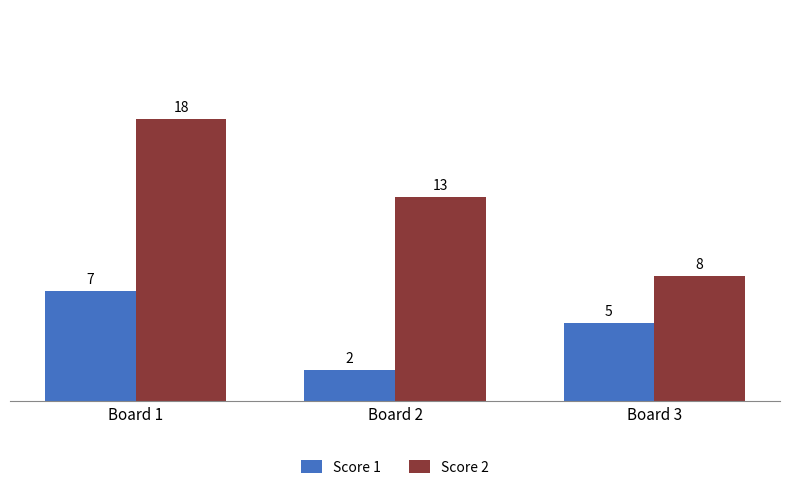

Reading left to right, extract all data points from this chart.

Score 1: Board 1=7	Board 2=2	Board 3=5
Score 2: Board 1=18	Board 2=13	Board 3=8